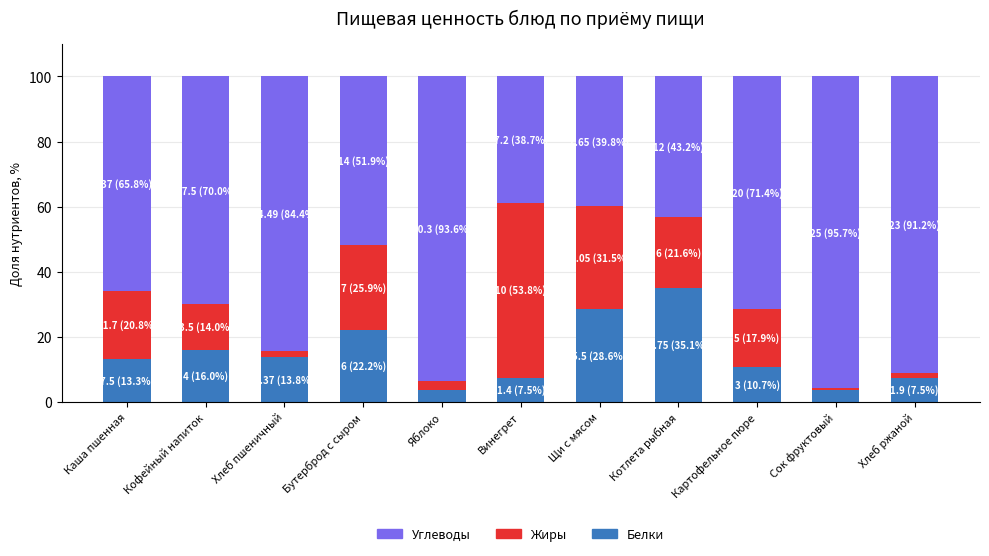

What is the total value across all series at Винегрет?

100.0